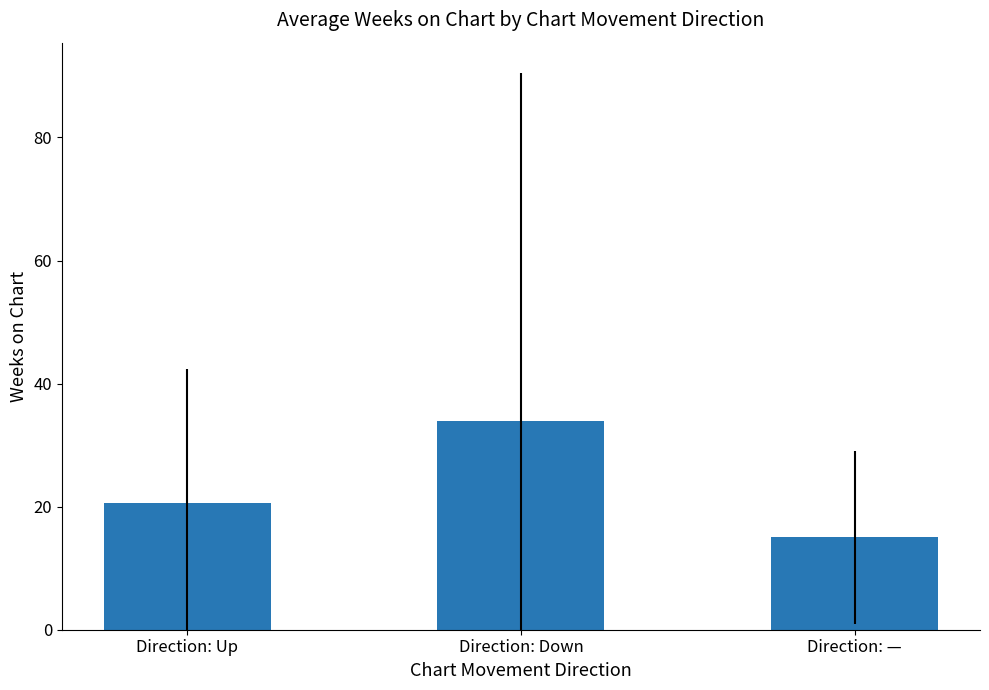

The value at Direction: — is 19.6. True or false?

False